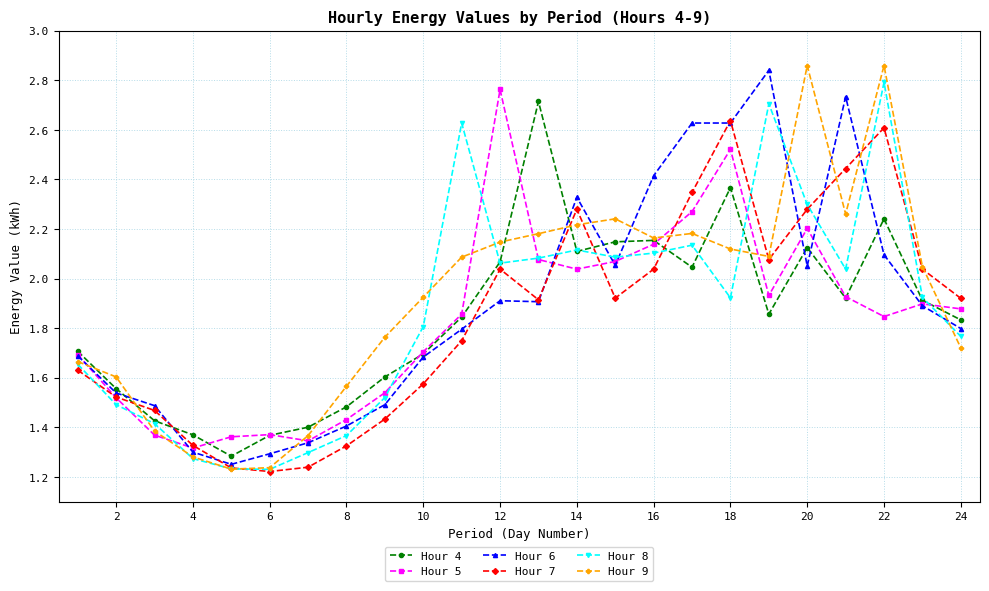

At how many categories does at least one series exceed 1?

24